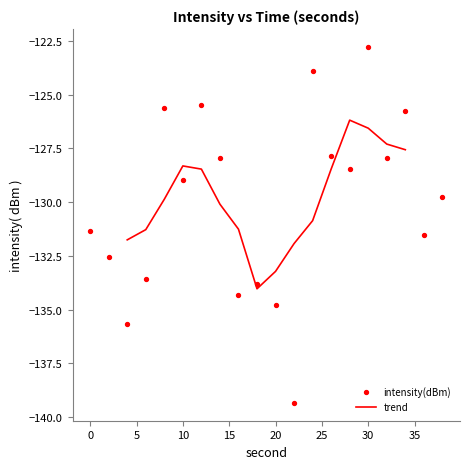

Between 8 and 24, which is larger?

24